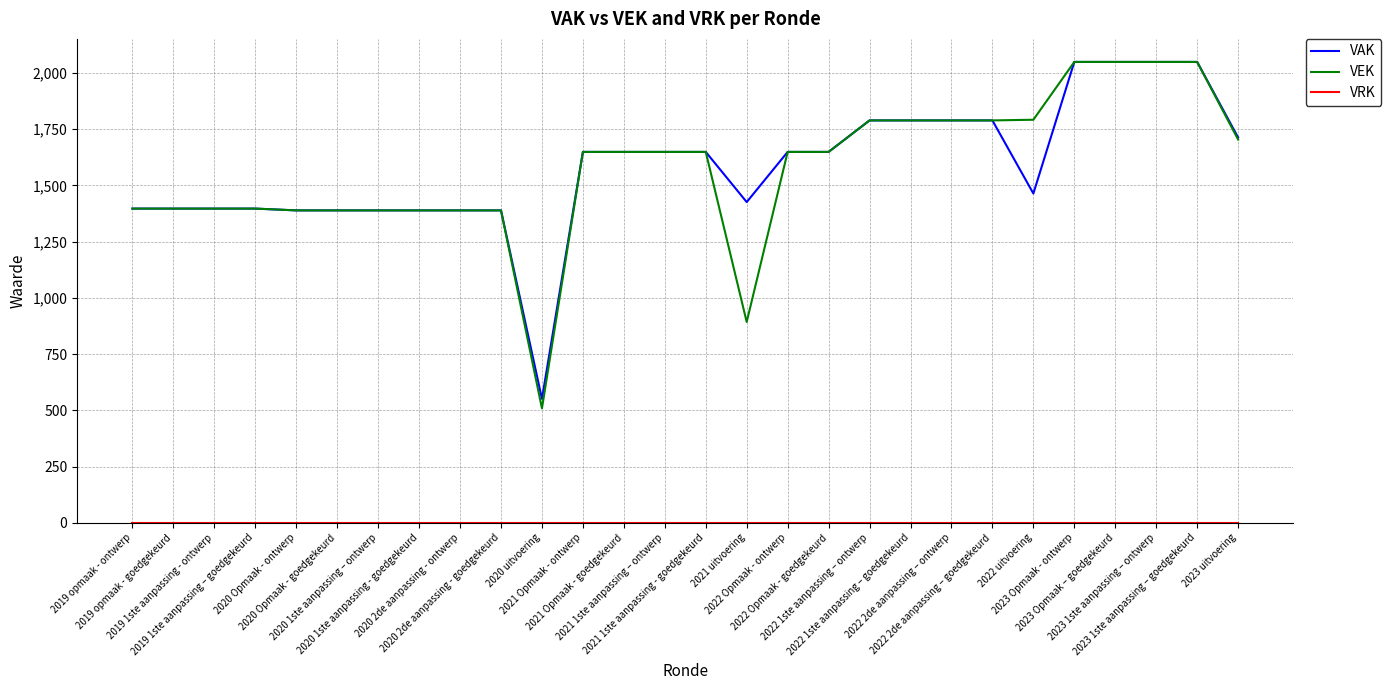

What is the maximum value for VAK?

2049